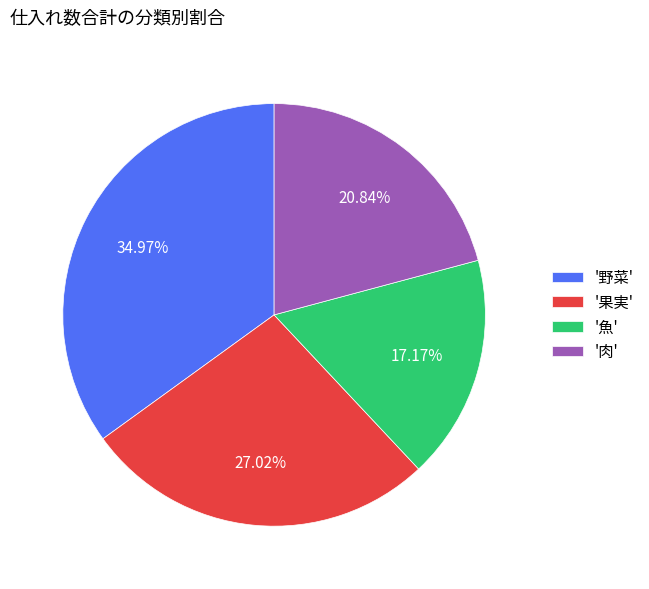

Approximately how many times larger is the value at '果実' compared to '魚'?

1.6